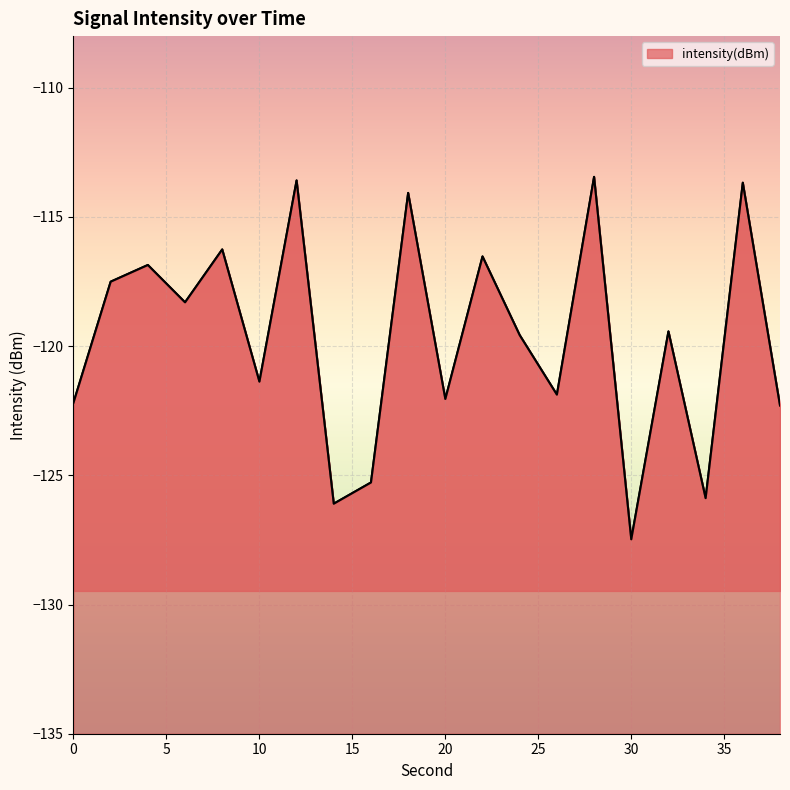

Is it true that the value at 38 is -52.2?

False